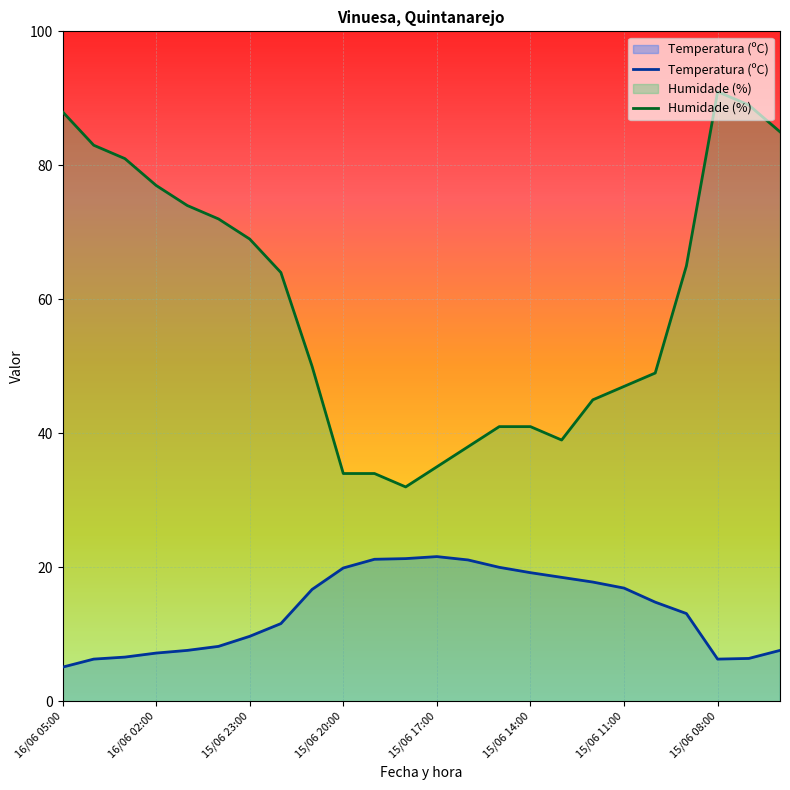

The Temperatura (ºC) series shows 12.6 at 13. True or false?

False